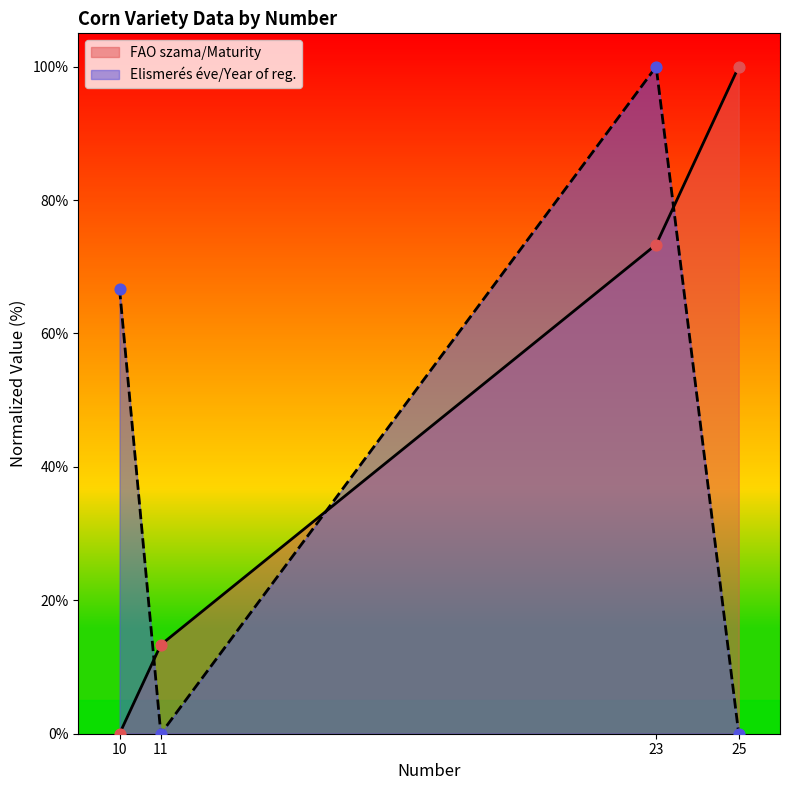

At how many categories does at least one series exceed 30?

3